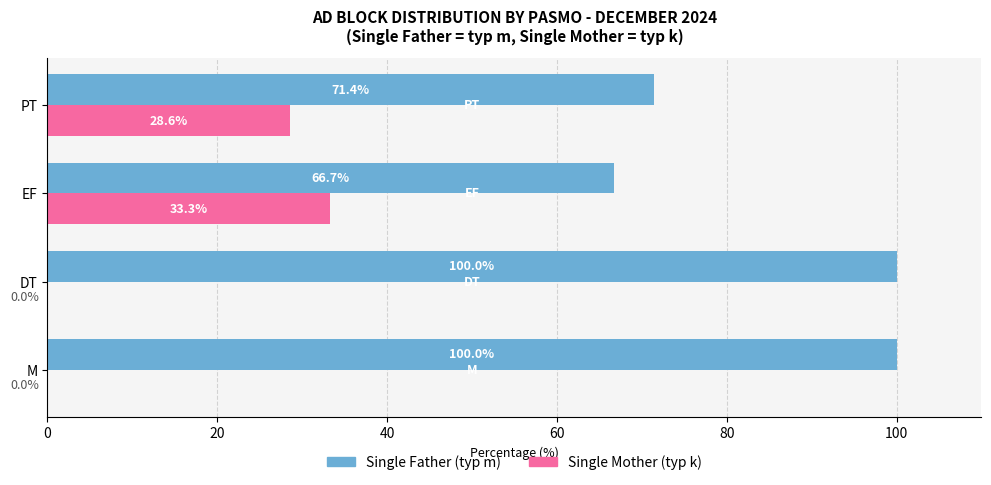

What is the total value across all series at M?

100.0